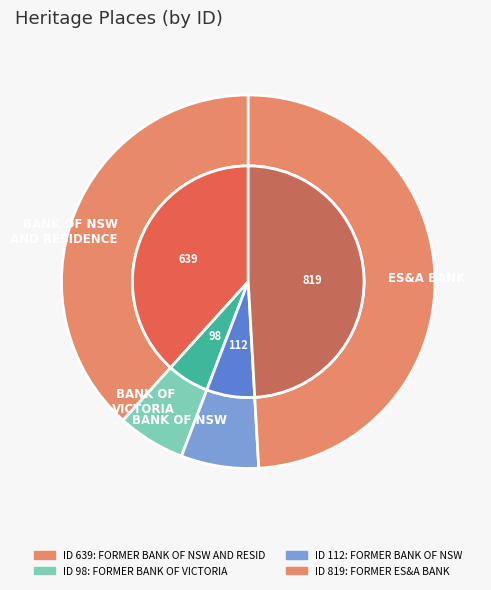

What is the largest slice in the pie chart?

FORMER ES&A BANK